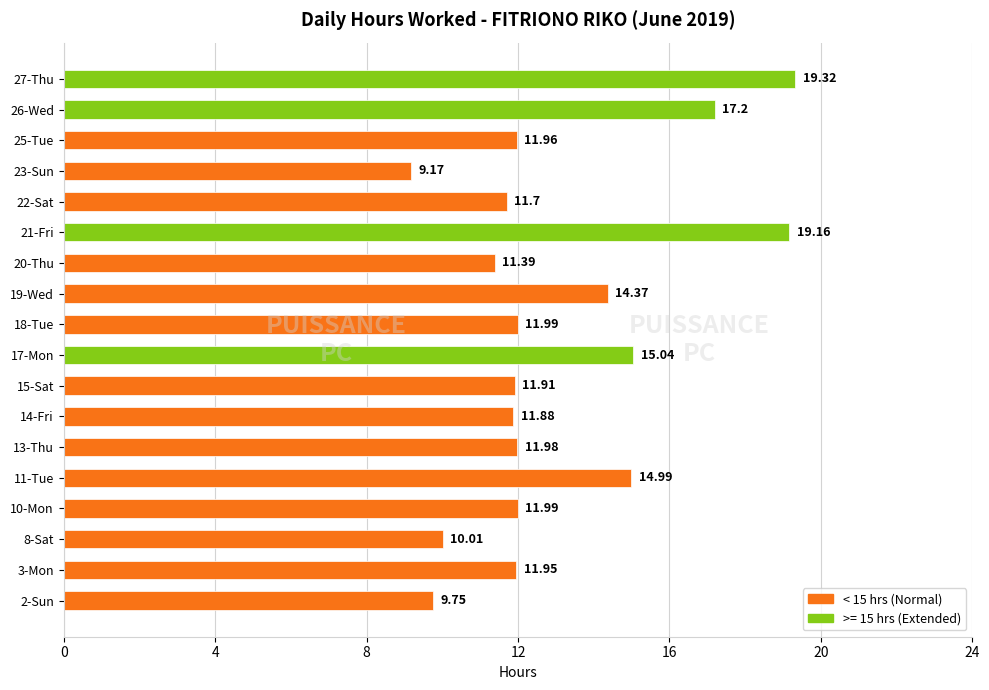

Which has a higher value, 10-Mon or 26-Wed?

26-Wed